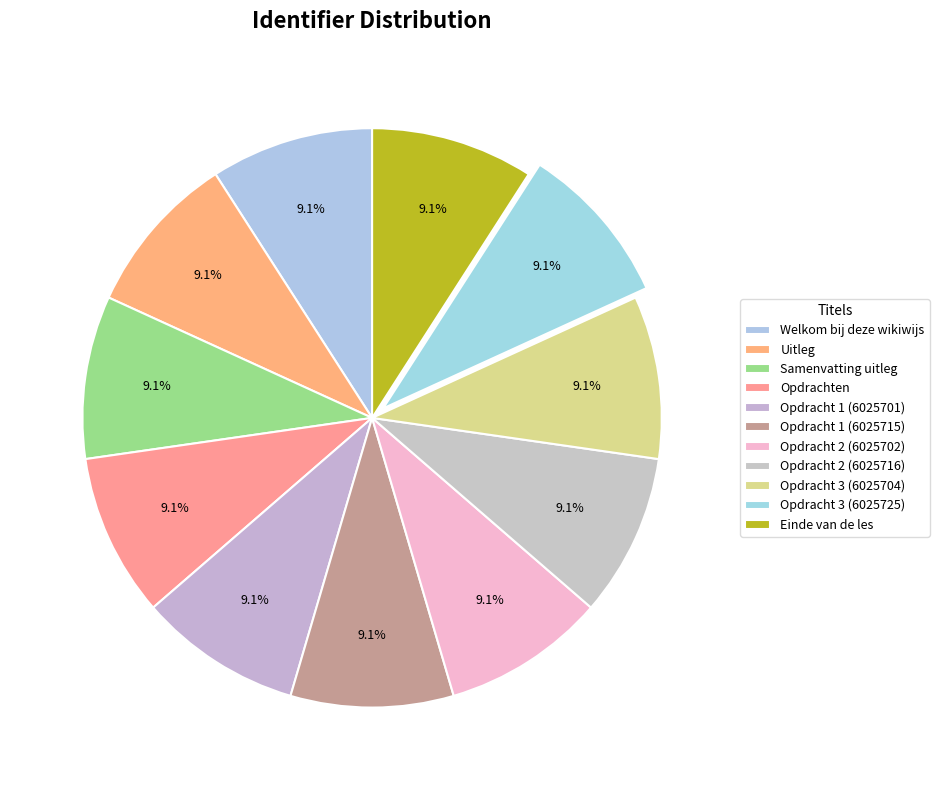

What is the ratio of the value at Opdrachten to the value at Opdracht 3 (6025704)?

1.0